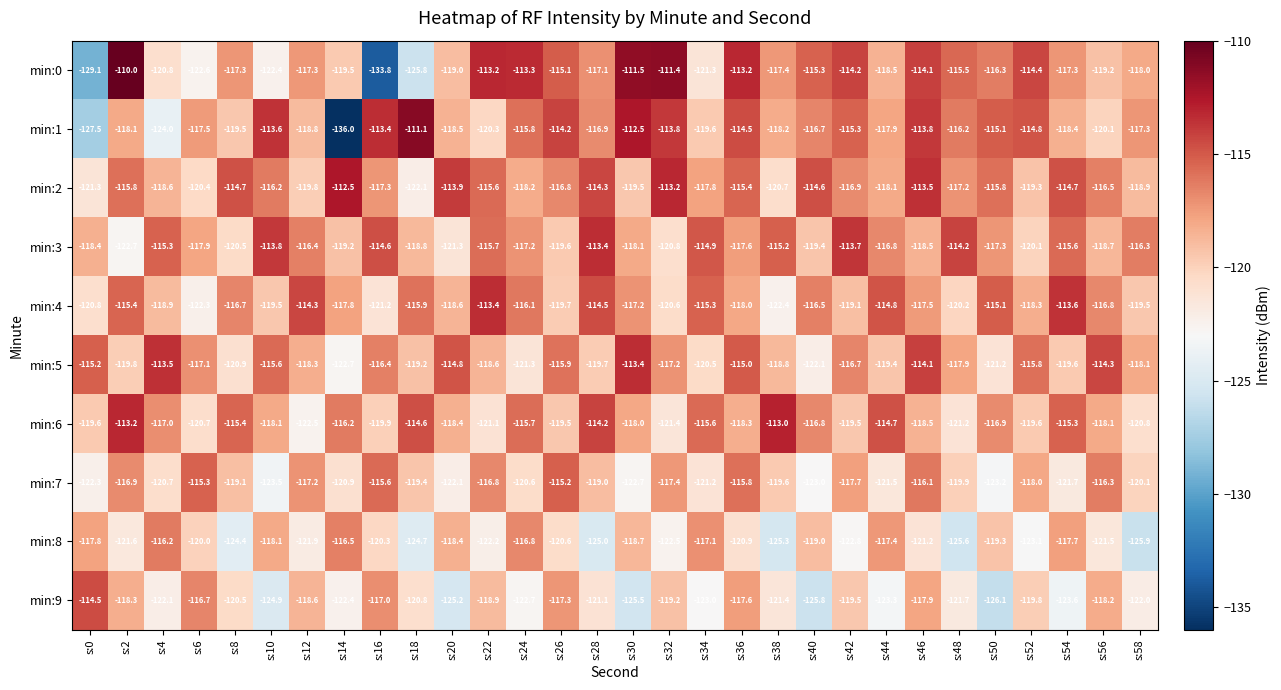

At which category is the sum across all series the highest?

s:46